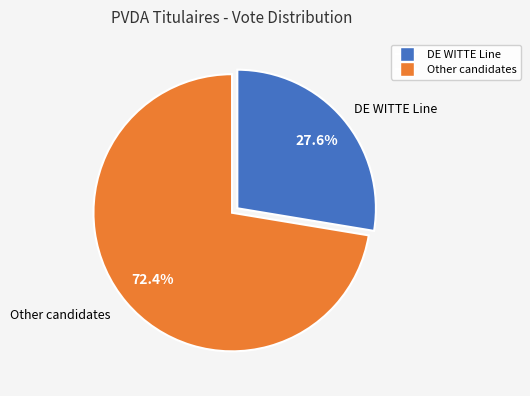

Is there a majority slice in this chart?

Yes